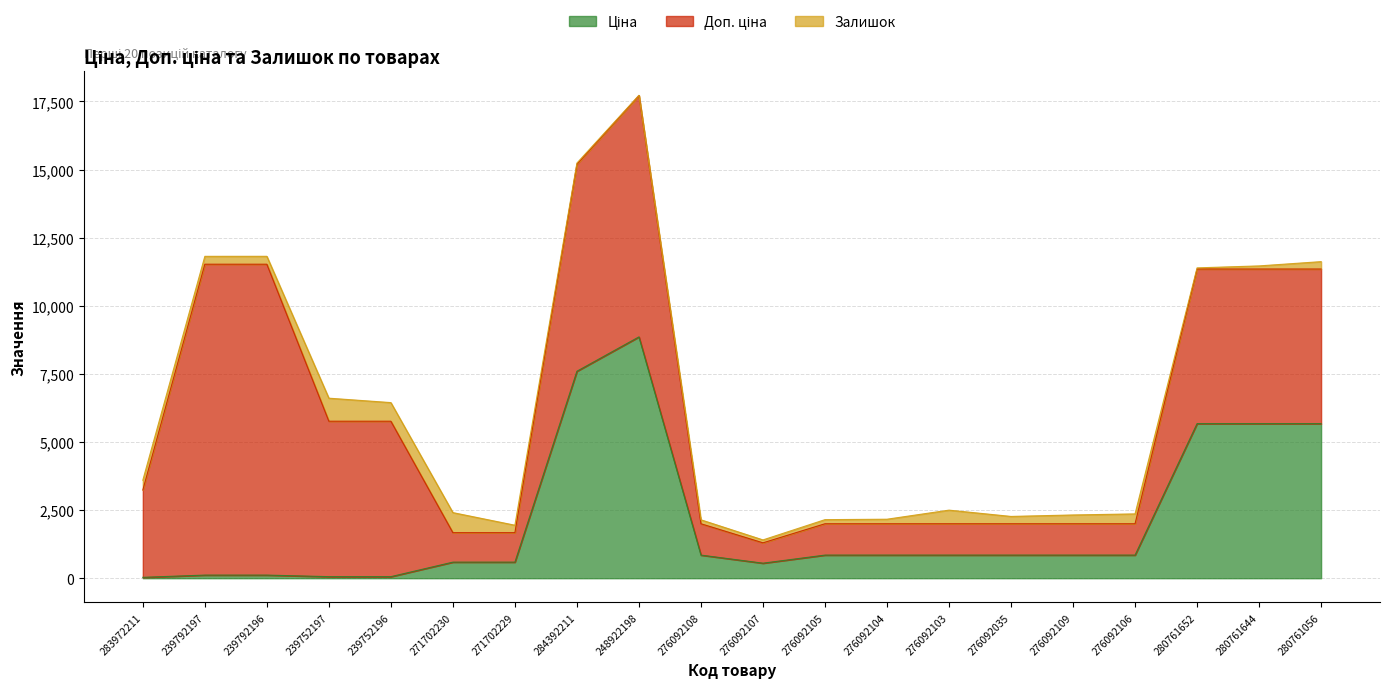

What is the label of the 6th point from the right?

276092035